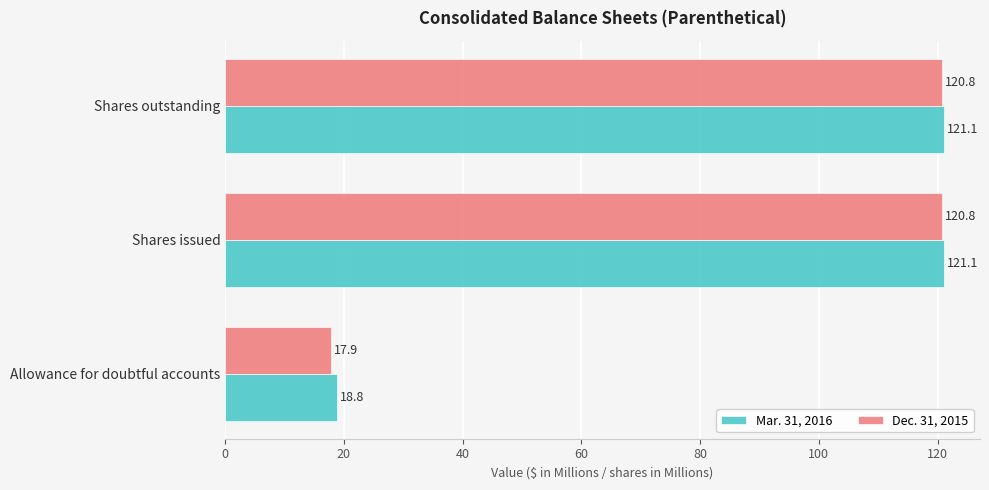

The Dec. 31, 2015 series shows 120.8 at Shares outstanding. True or false?

True